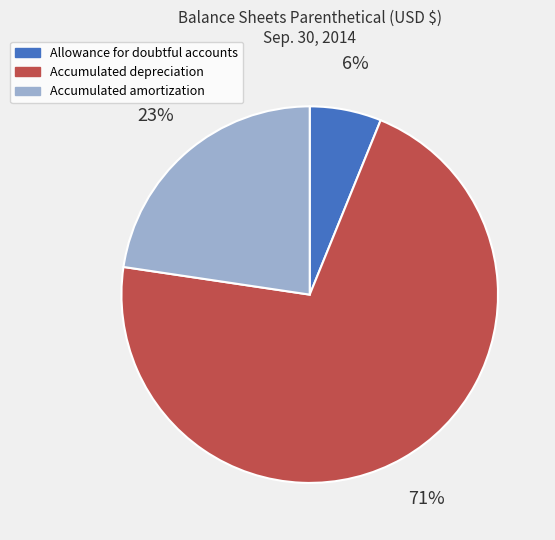

Which slice represents more than half of the pie?

Accumulated depreciation